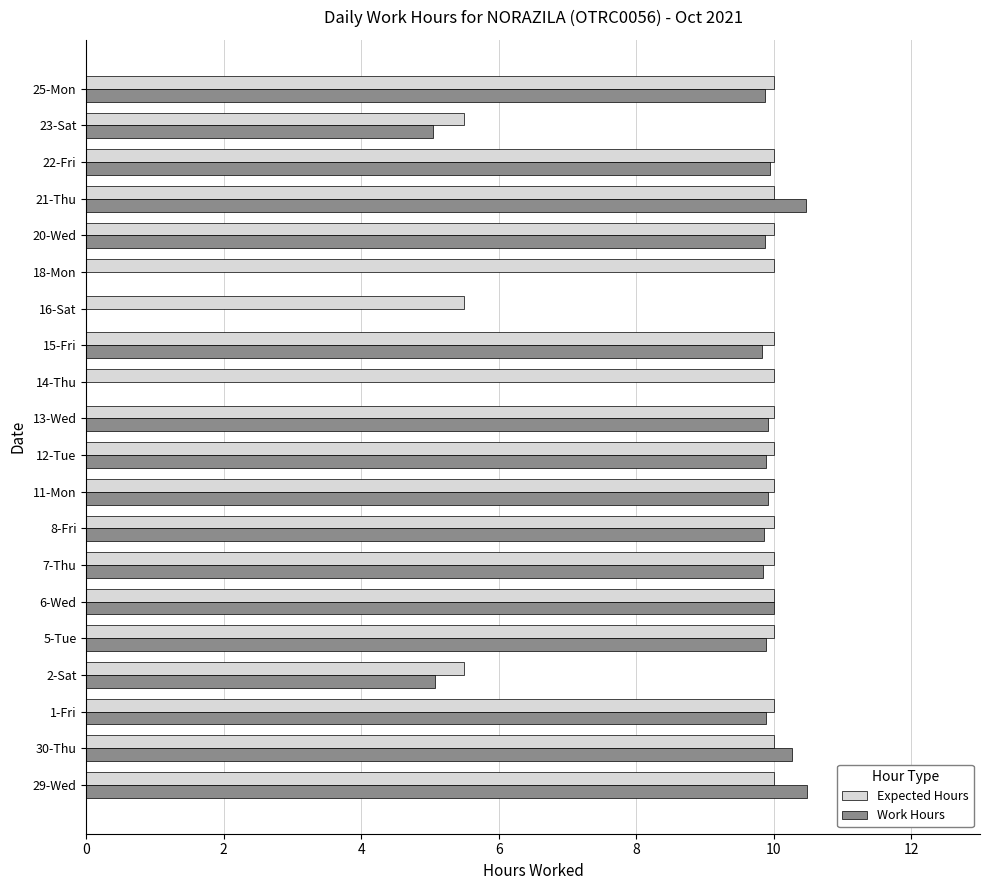

What is the sum of the Expected Hours values at 25-Mon and 7-Thu?

20.0